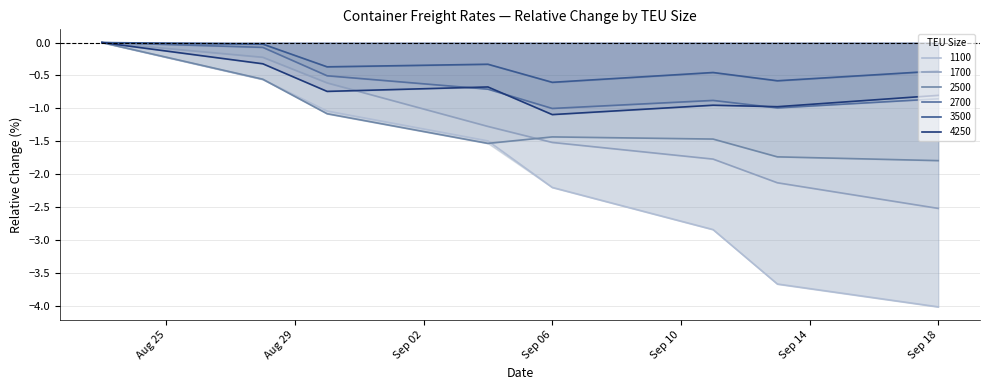

Is it true that 2500 equals -1.1 at 23.08.2018?

False